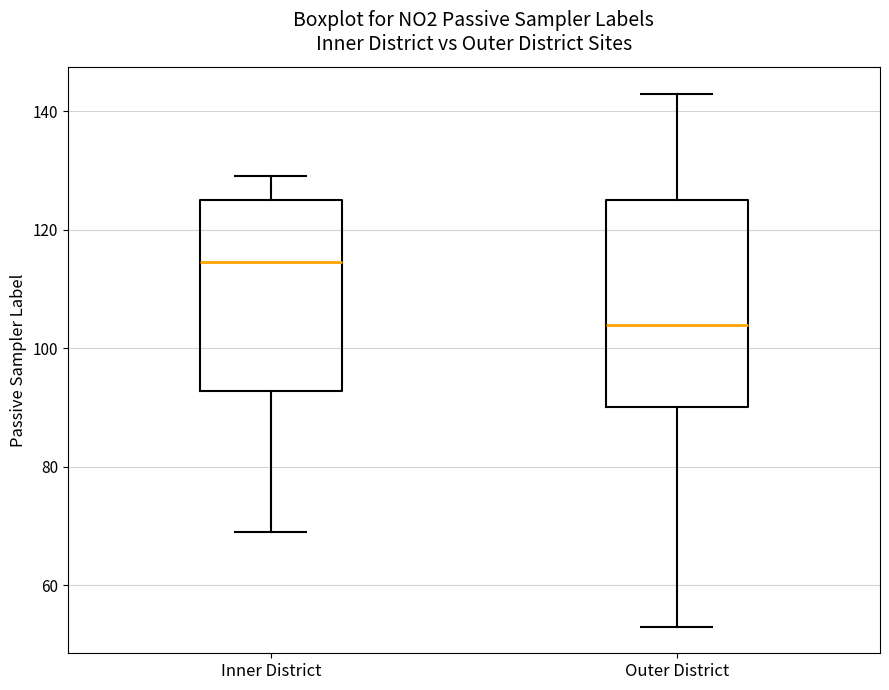

Comparing the boxes themselves (not the whiskers), which one is the tallest?

Outer District